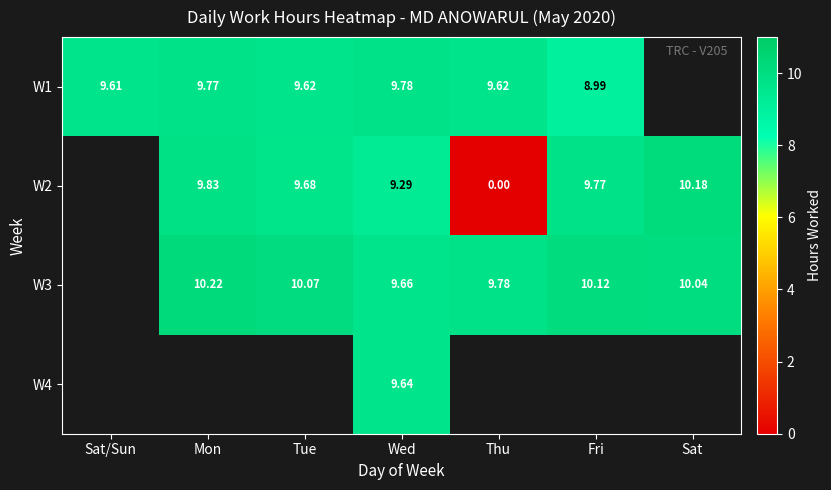

The value of W1 at Thu is 9.6. True or false?

True